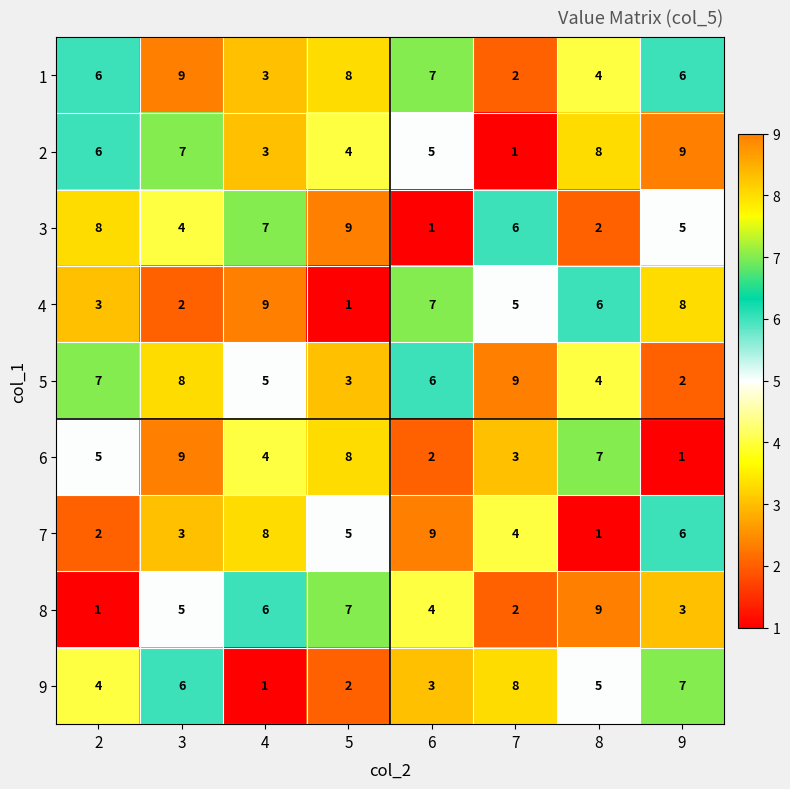

What is the greatest value displayed?

9